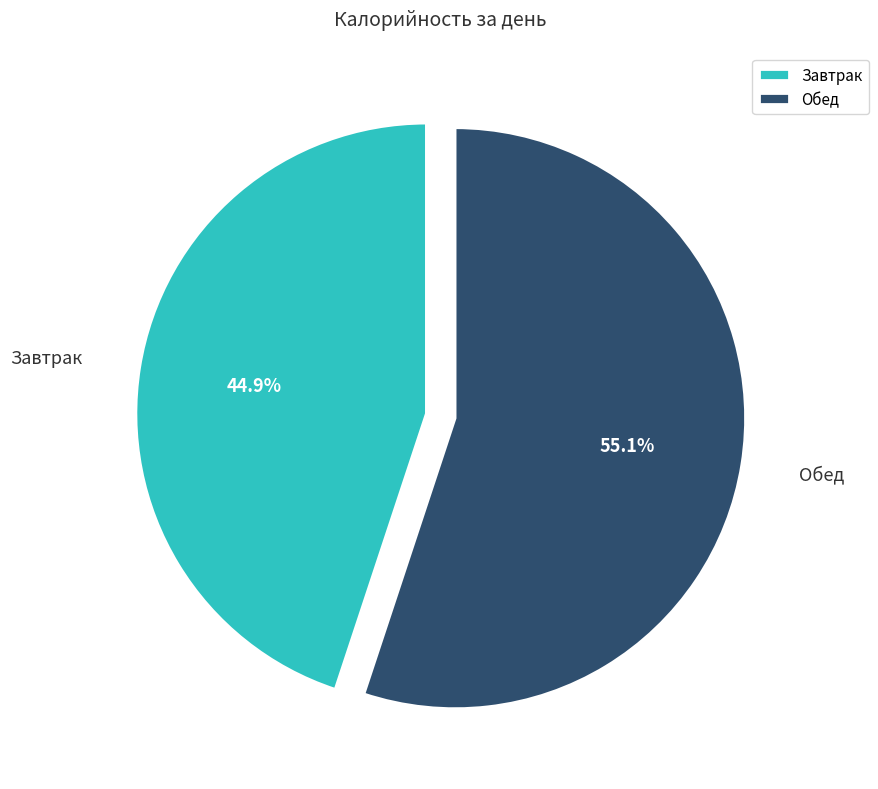

To the nearest percent, what portion does Обед represent?

55%